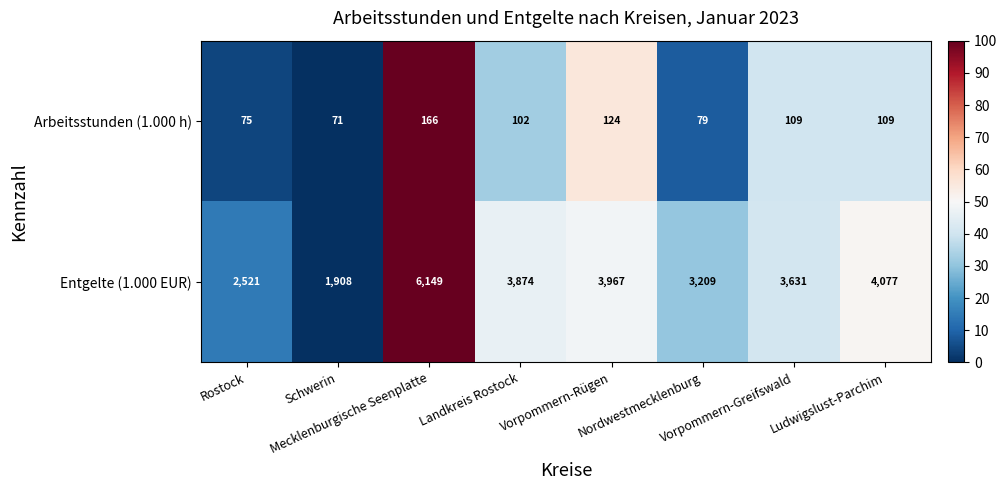

How many data points in Entgelte (1.000 EUR) are less than 3874?

4